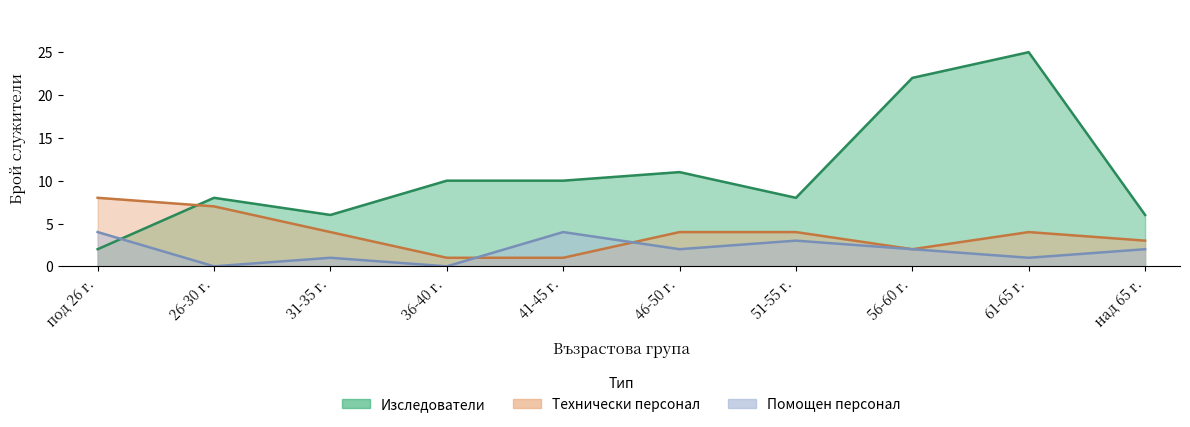

What are all the series names shown in the legend?

Изследователи, Технически персонал, Помощен персонал